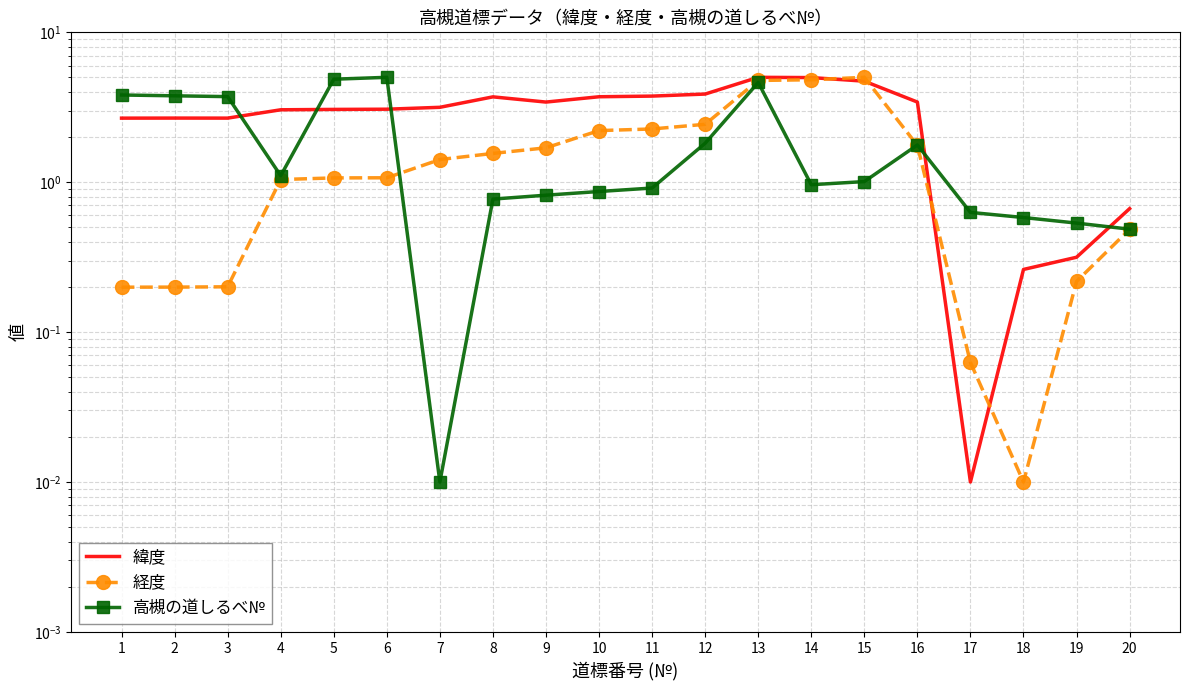

What are all the series names shown in the legend?

緯度, 経度, 高槻の道しるべ№